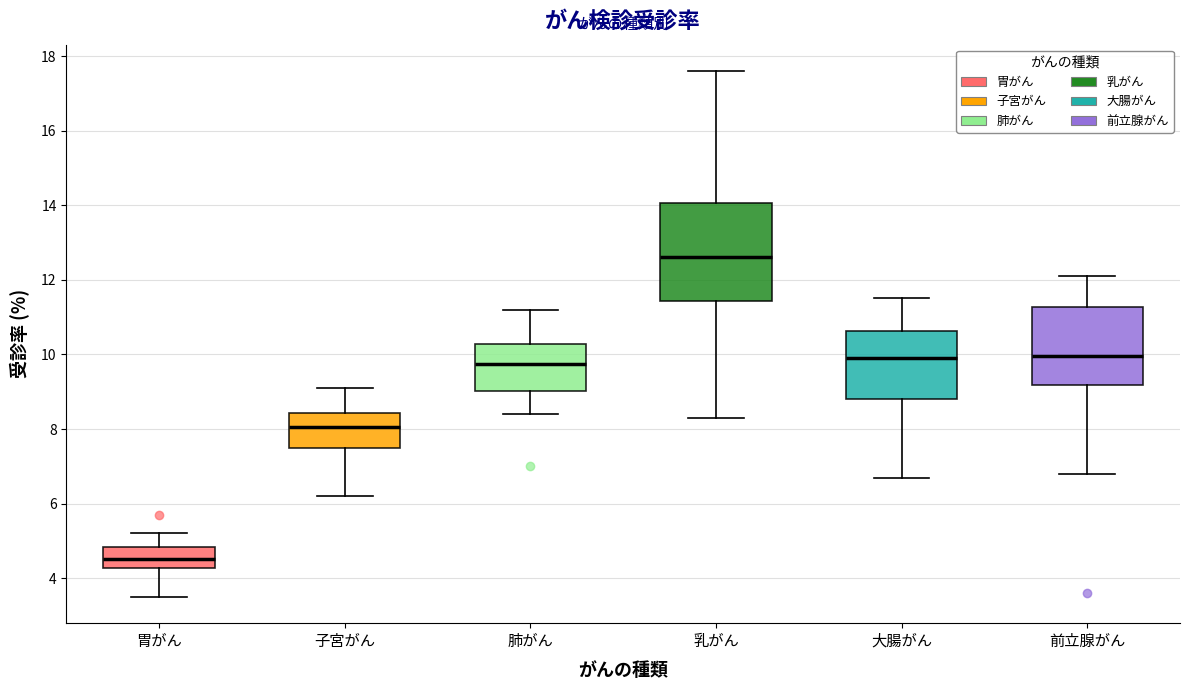

Reading left to right, read every box against the y-axis: the position of its median line, the range the box covers, and the ends of its whiskers. The values are not printed on the chart, so give them approximately, as read against the axis.

胃がん: median 4.6, box 4.2 to 4.8, whiskers 3.6 to 5.2
子宮がん: median 8.0, box 7.6 to 8.4, whiskers 6.2 to 9.2
肺がん: median 9.8, box 9.0 to 10.2, whiskers 8.4 to 11.2
乳がん: median 12.6, box 11.4 to 14.0, whiskers 8.4 to 17.6
大腸がん: median 10.0, box 8.8 to 10.6, whiskers 6.8 to 11.6
前立腺がん: median 10.0, box 9.2 to 11.2, whiskers 6.8 to 12.2